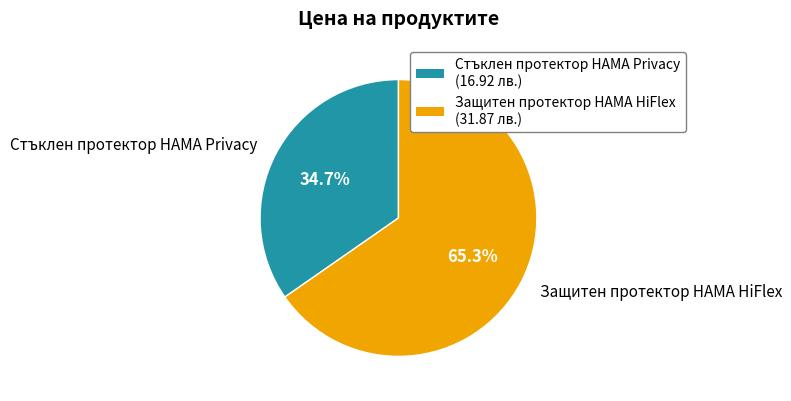

To the nearest percent, what portion does Защитен протектор HAMA HiFlex represent?

65%